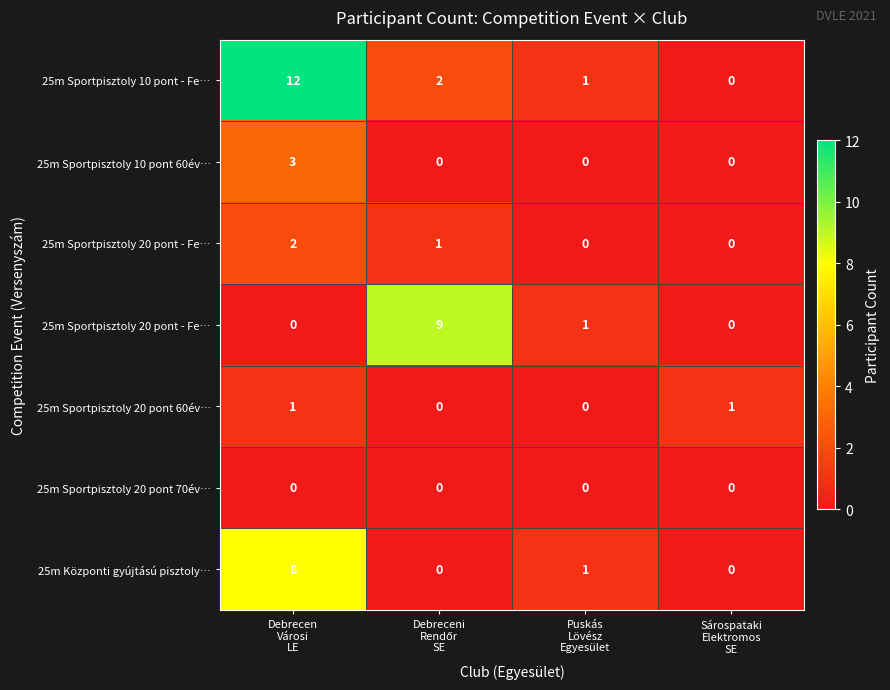

What is the total value across all series at Debreceni
Rendőr
SE?

12